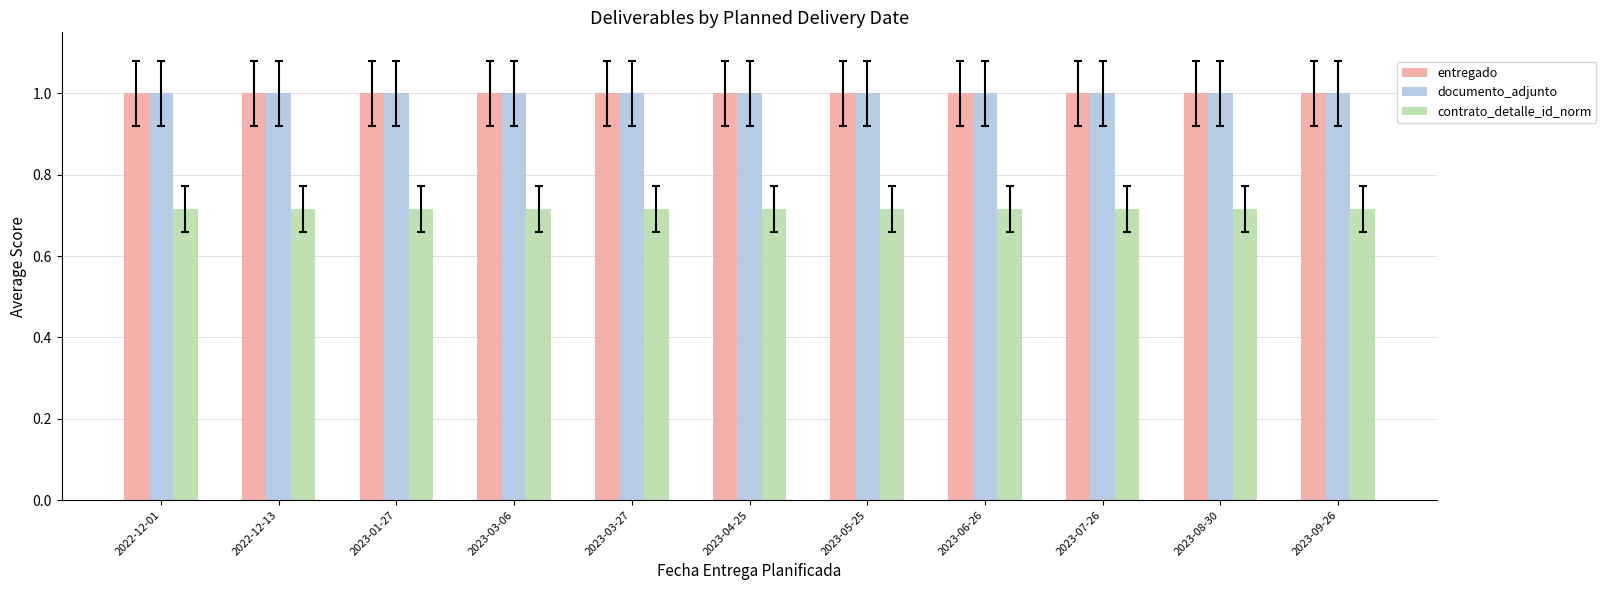

Are the bars grouped side by side (vs. stacked)?

Yes